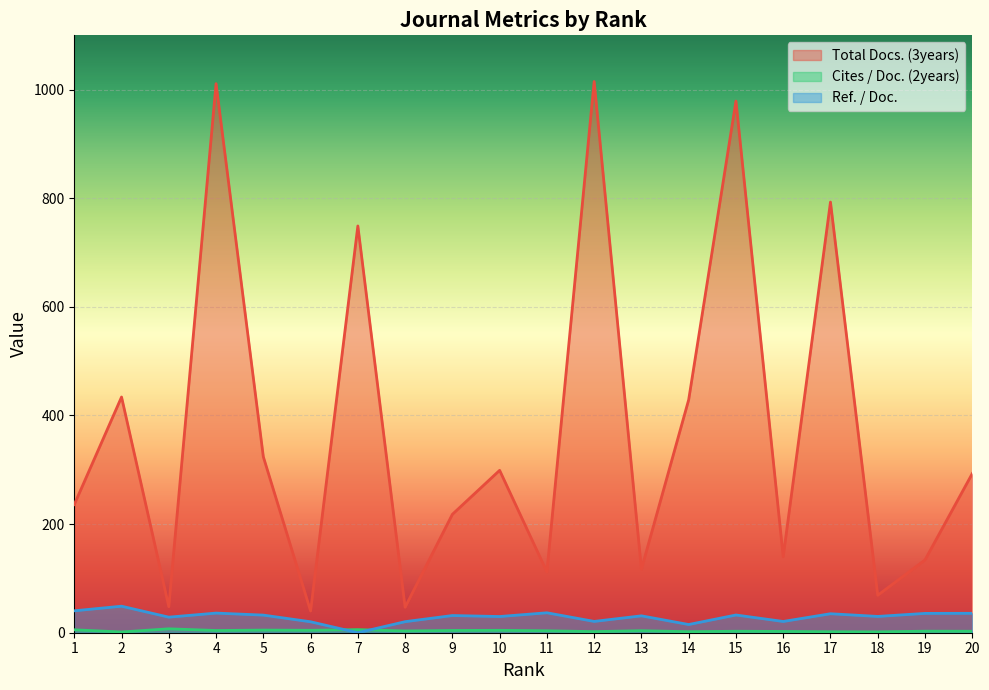

What is the difference between the highest and lowest values at 11?

108.4